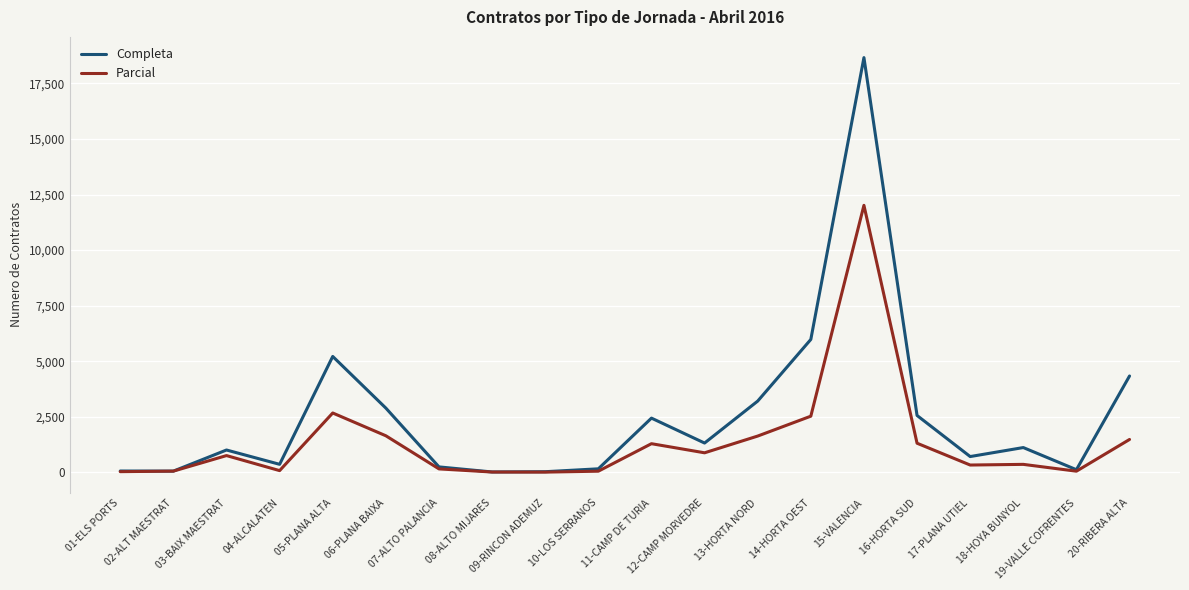

Which series has the largest range (max minus min)?

Completa